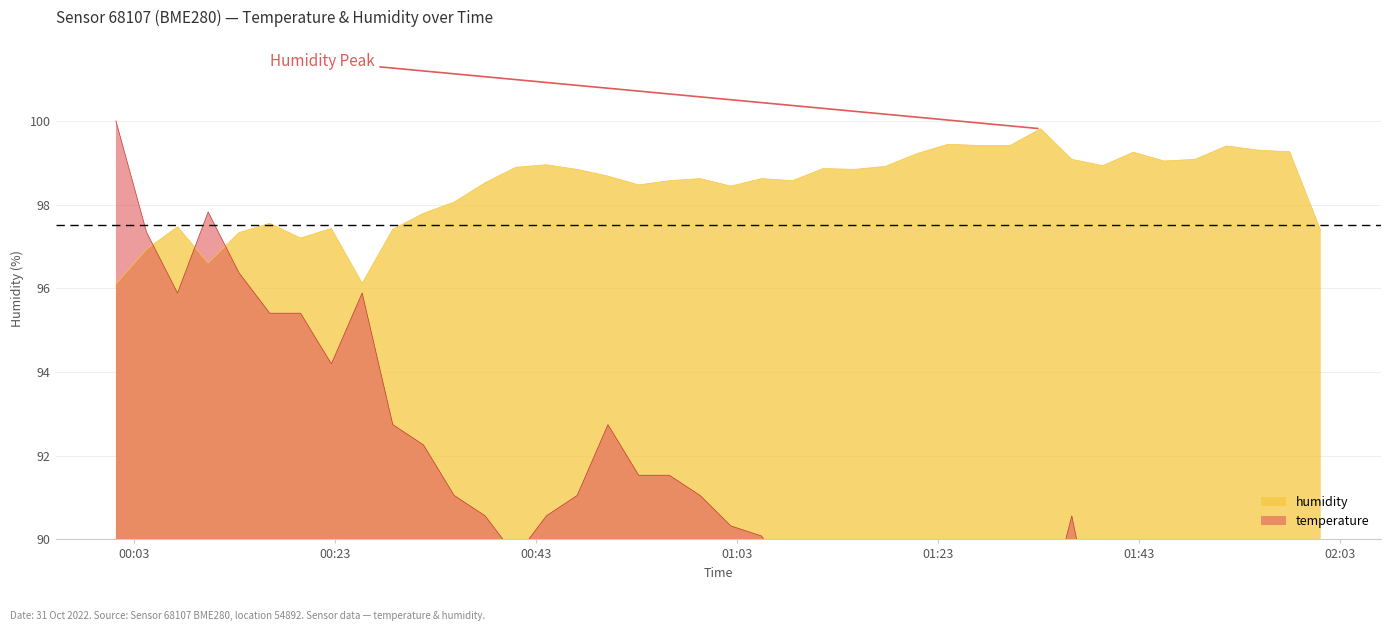

What is the highest value of the humidity series?

99.8